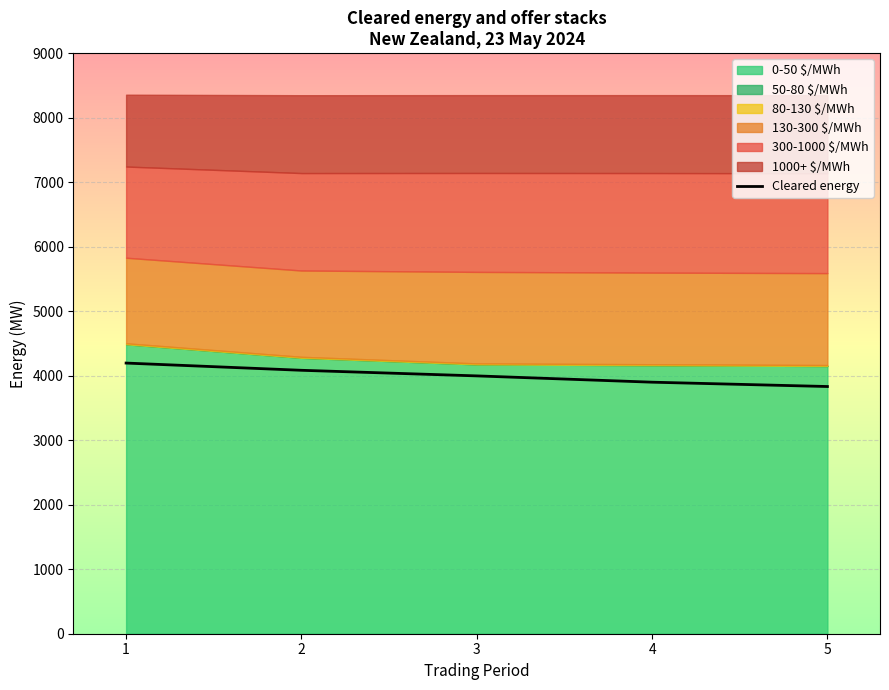

How many values are below 3996?

2